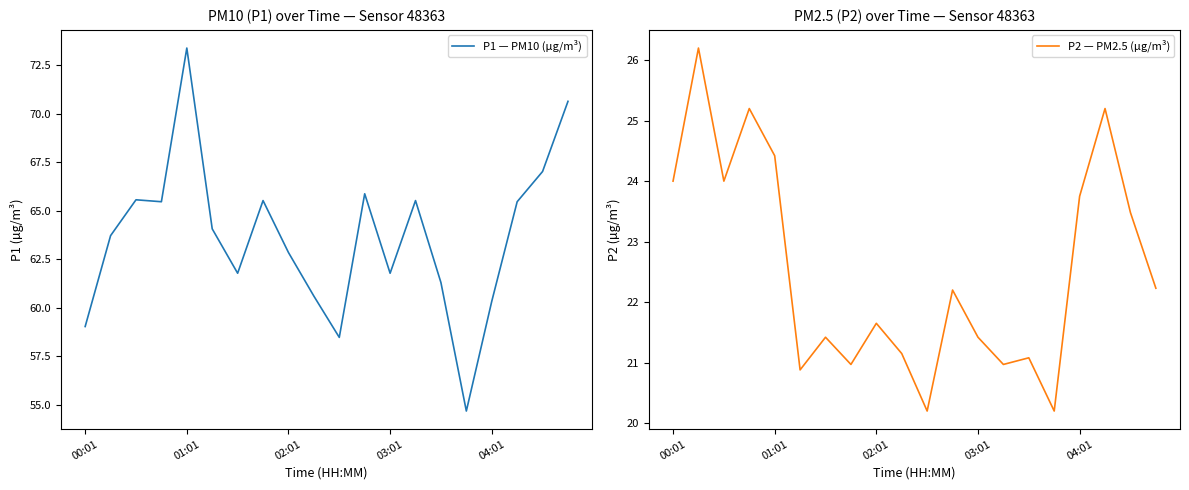

Reading left to right, transcribe all the data shown in this chart.

P1 — PM10 (µg/m³): 59.0	63.7	65.6	65.5	73.4	64.1	61.8	65.5	62.9	60.6	58.5	65.9	61.8	65.5	61.3	54.7	60.3	65.5	67.0	70.7
P2 — PM2.5 (µg/m³): 24.0	26.2	24.0	25.2	24.4	20.9	21.4	21.0	21.6	21.1	20.2	22.2	21.4	21.0	21.1	20.2	23.8	25.2	23.5	22.2